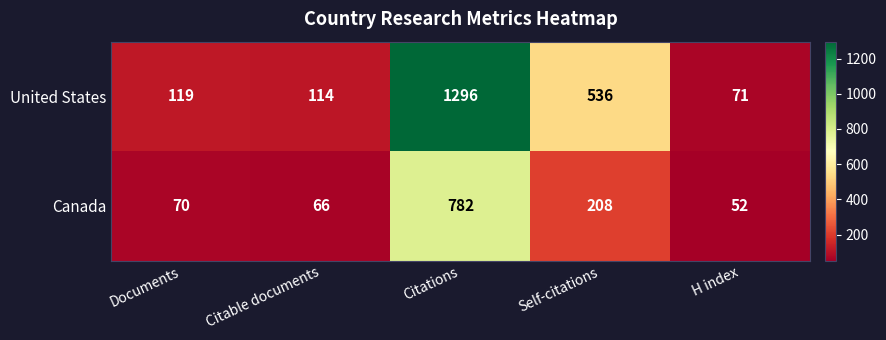

Read the United States value at Self-citations, to the nearest 50.

550